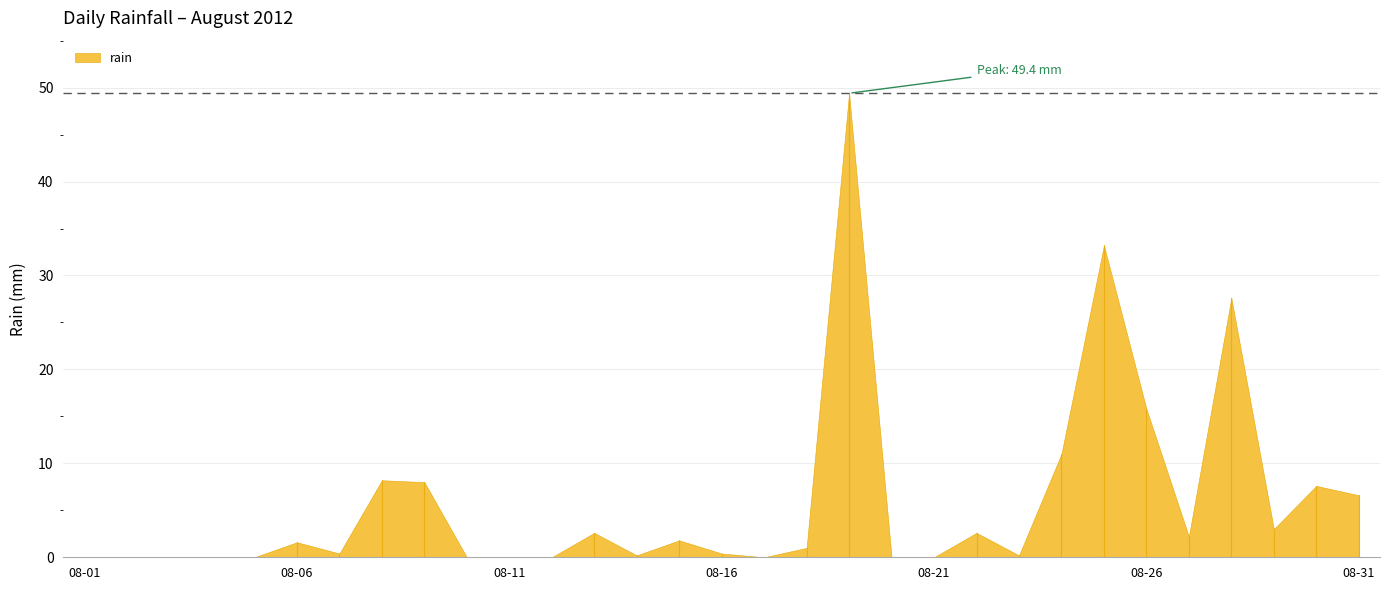

How many values are below 1?

15